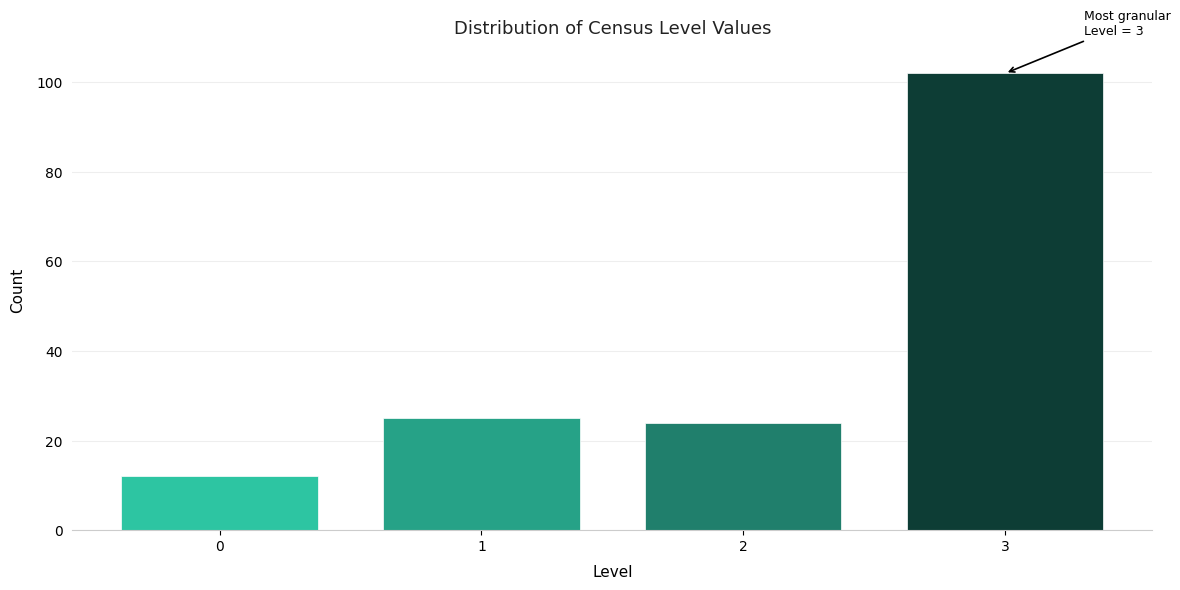

Reading right to left, what are all the values shown in this chart?

3=102	2=24	1=25	0=12